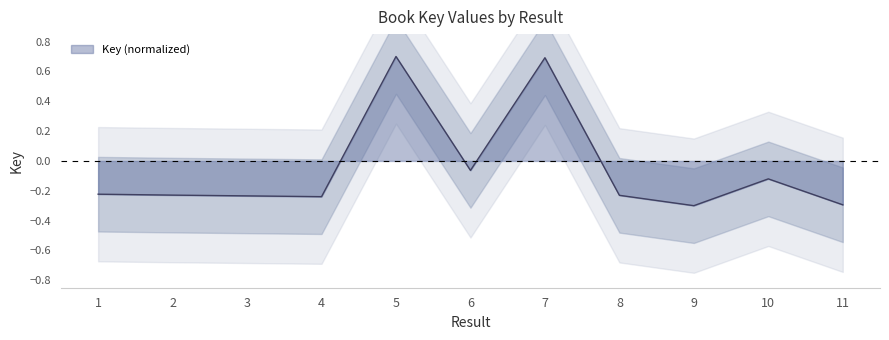

Between 5 and 2, which is larger?

5